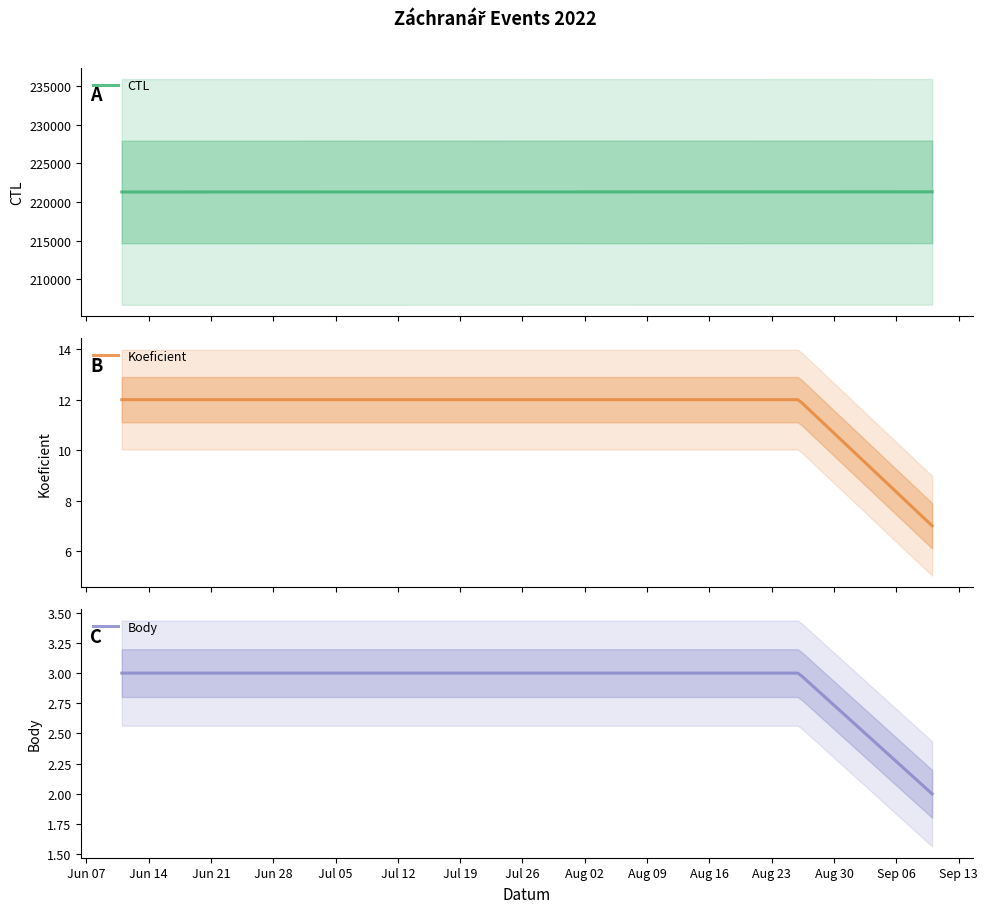

How many lines are shown in the chart?

3